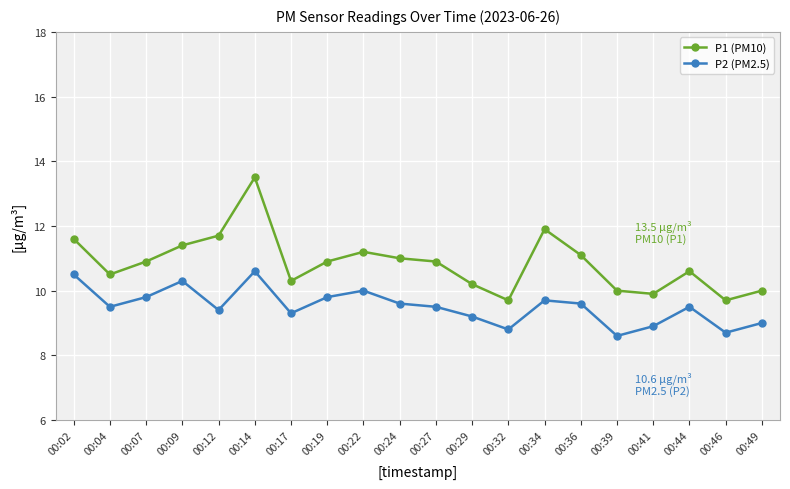

Reading left to right, what are all the values shown in this chart?

P1 (PM10): 00:02=11.6	00:04=10.5	00:07=10.9	00:09=11.4	00:12=11.7	00:14=13.5	00:17=10.3	00:19=10.9	00:22=11.2	00:24=11.0	00:27=10.9	00:29=10.2	00:32=9.7	00:34=11.9	00:36=11.1	00:39=10.0	00:41=9.9	00:44=10.6	00:46=9.7	00:49=10.0
P2 (PM2.5): 00:02=10.5	00:04=9.5	00:07=9.8	00:09=10.3	00:12=9.4	00:14=10.6	00:17=9.3	00:19=9.8	00:22=10.0	00:24=9.6	00:27=9.5	00:29=9.2	00:32=8.8	00:34=9.7	00:36=9.6	00:39=8.6	00:41=8.9	00:44=9.5	00:46=8.7	00:49=9.0